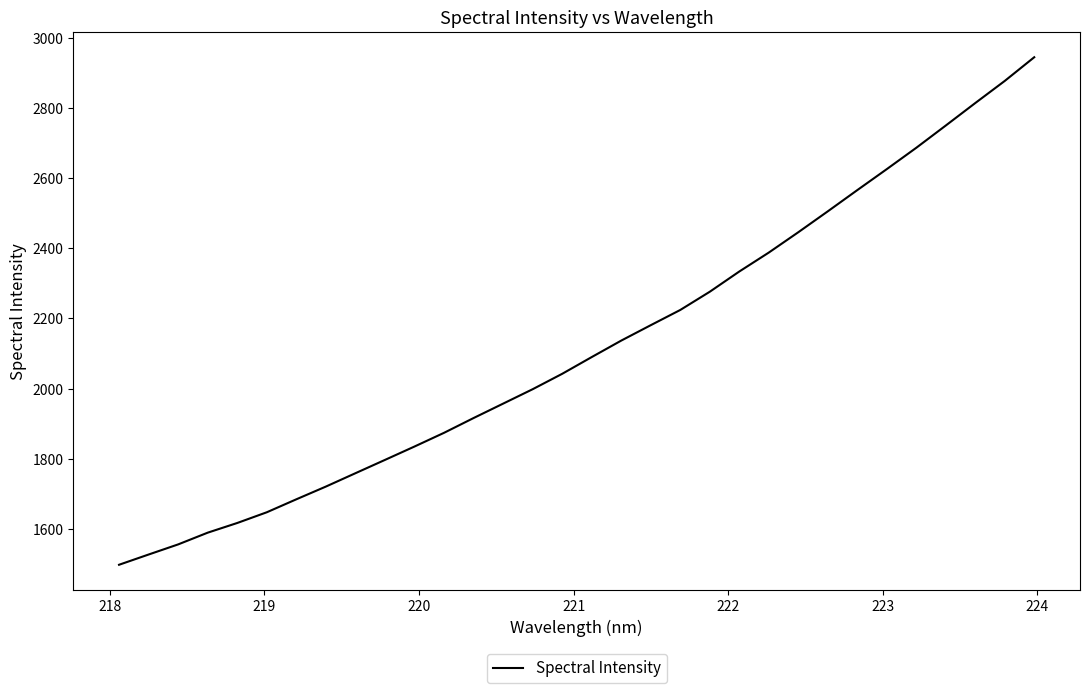

What is the greatest value displayed?

2944.1